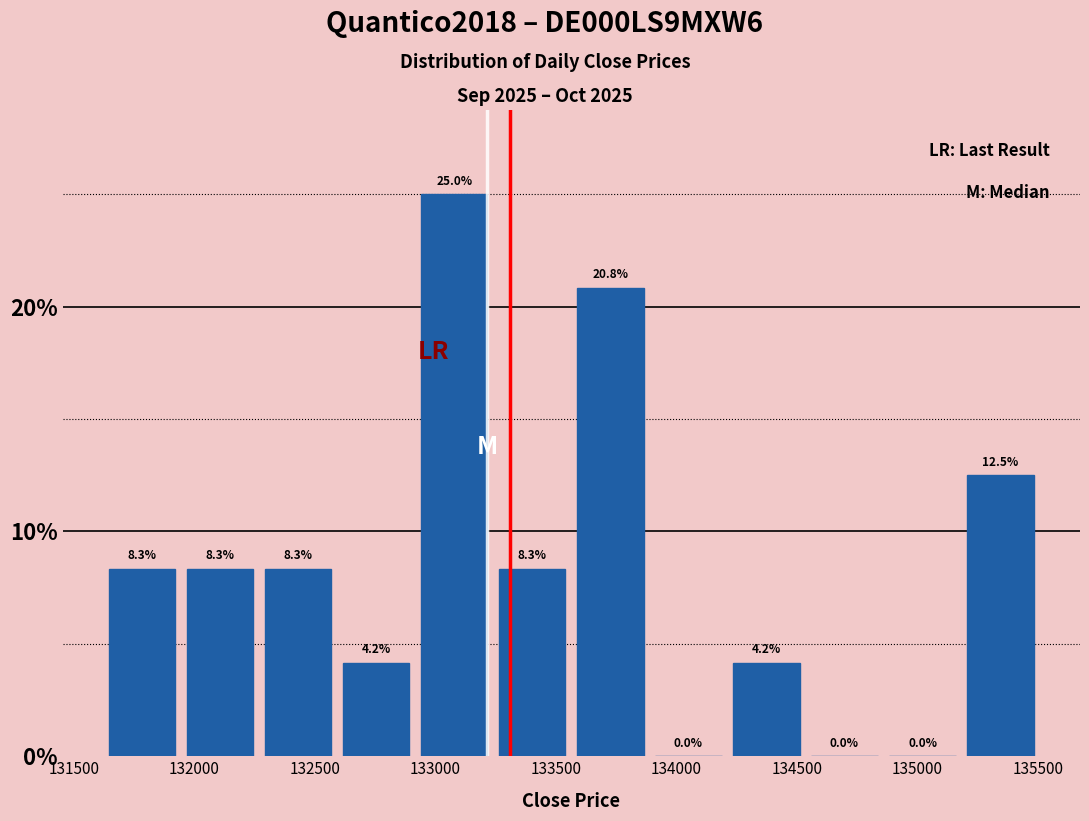

Reading left to right, transcribe this chart: for each bar, give the range it covers on the x-axis and its height. The bar edges are not printed on the chart, so give them approximately, as read against the axis.

131600 to 131950: 8.3
131950 to 132250: 8.3
132250 to 132600: 8.3
132600 to 132900: 4.2
132900 to 133250: 25.0
133250 to 133550: 8.3
133550 to 133900: 20.8
133900 to 134200: 0.0
134200 to 134550: 4.2
134550 to 134850: 0.0
134850 to 135200: 0.0
135200 to 135500: 12.5